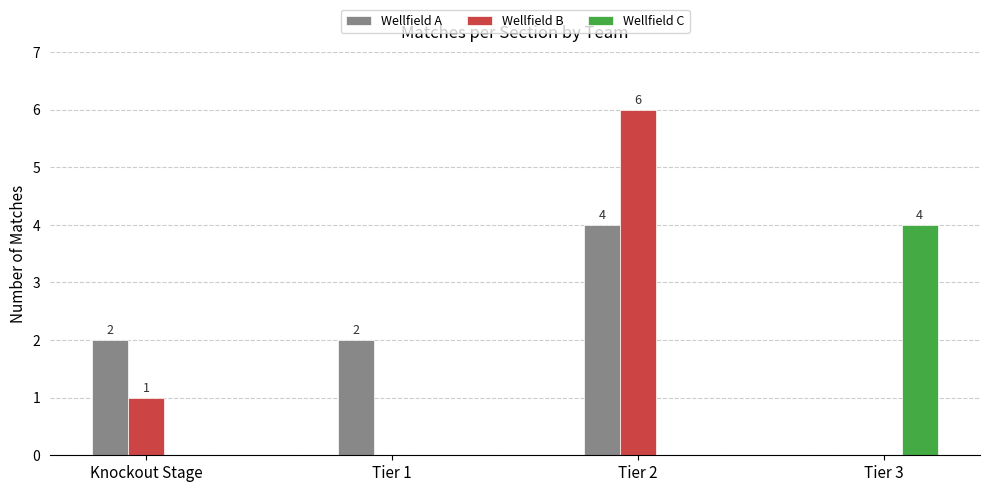

Which series changed the most between Tier 2 and Tier 3?

Wellfield B